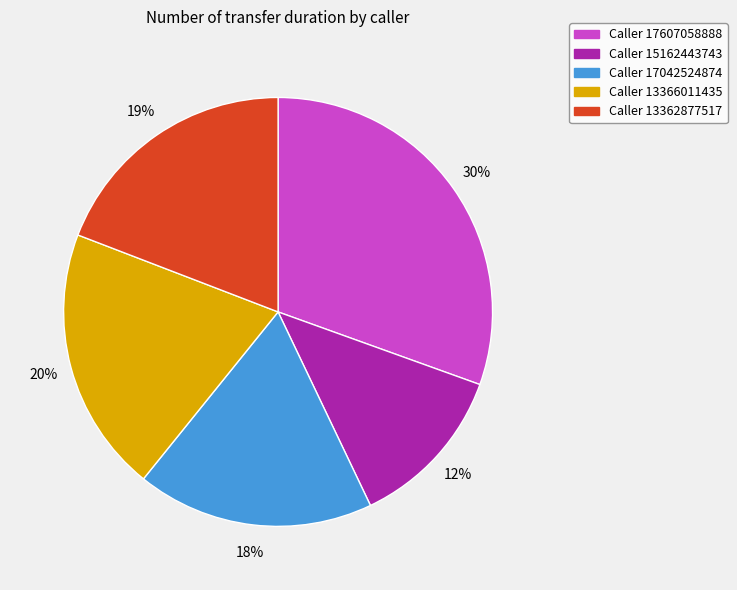

Is there a majority slice in this chart?

No